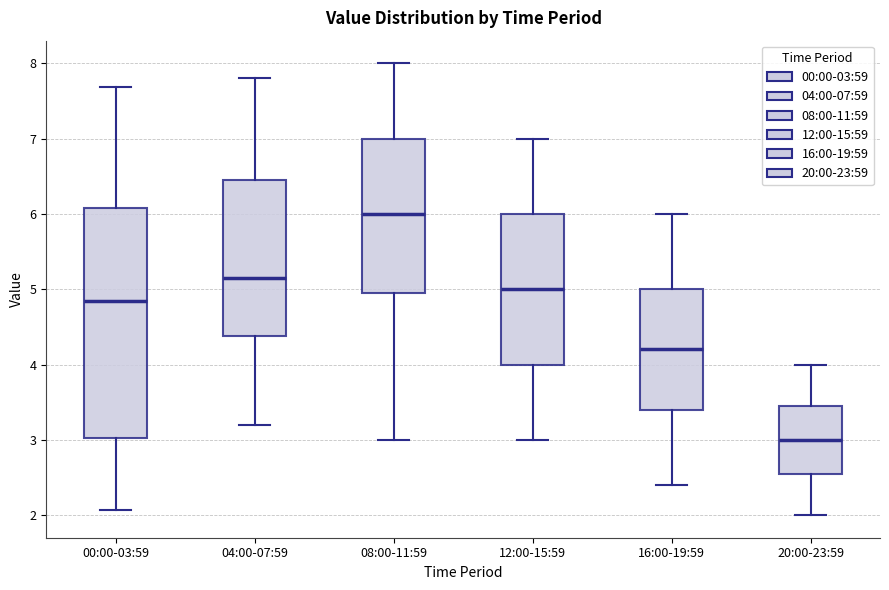

Which box has the lowest median line?

20:00-23:59